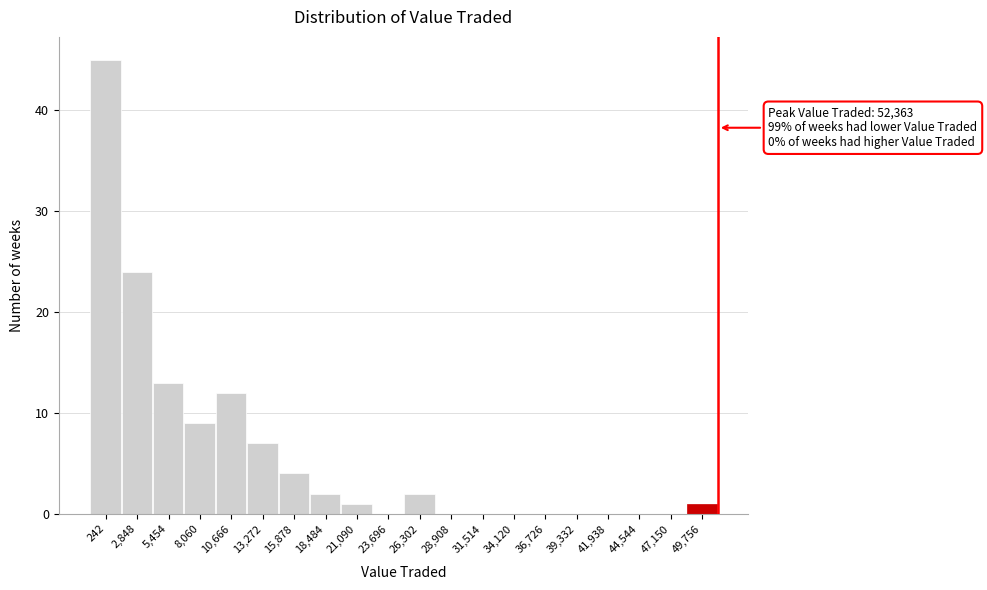

Reading right to left, what are all the values shown in this chart?

49,756=1	47,150=0	44,544=0	41,938=0	39,332=0	36,726=0	34,120=0	31,514=0	28,908=0	26,302=2	23,696=0	21,090=1	18,484=2	15,878=4	13,272=7	10,666=12	8,060=9	5,454=13	2,848=24	242=45